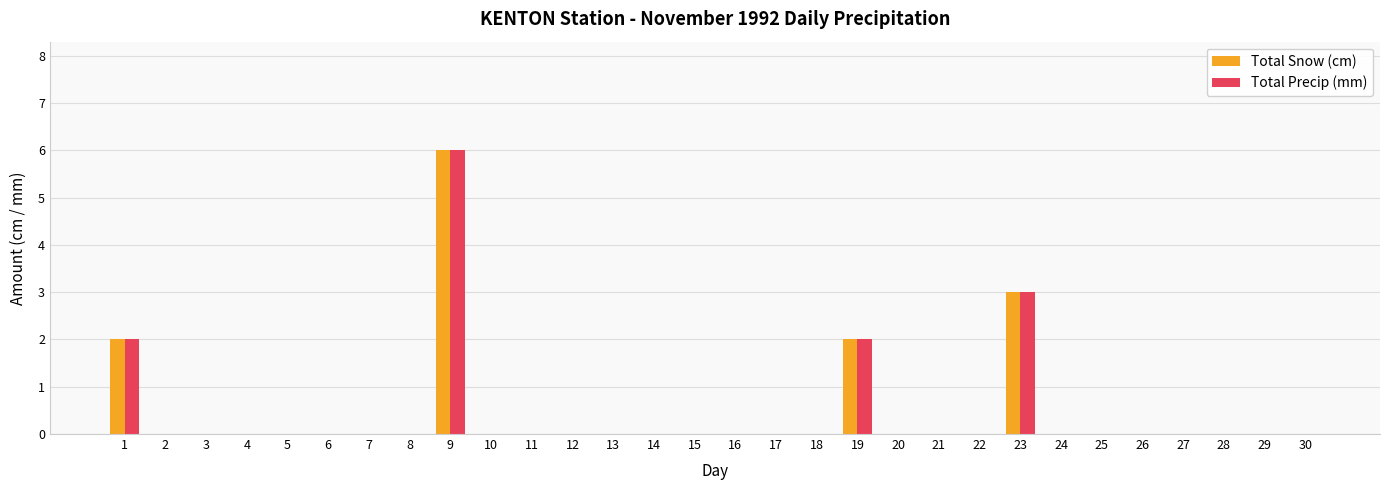

At which category is the sum across all series the highest?

9